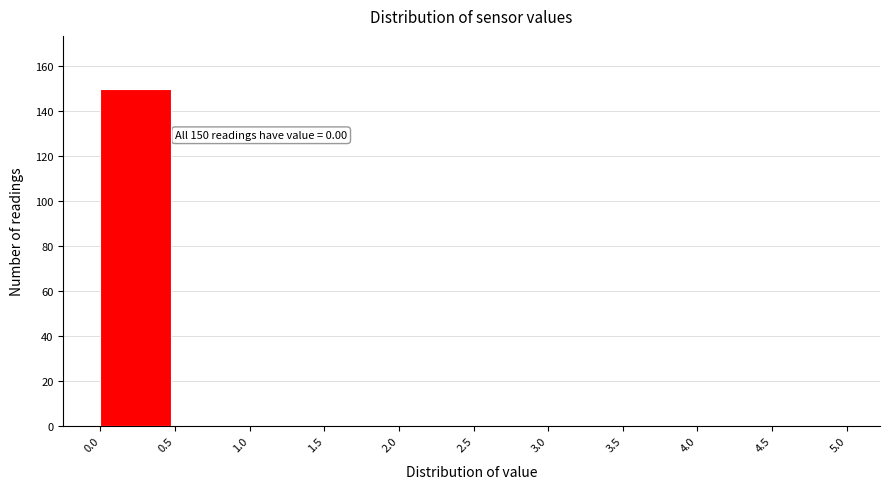

Over which range of the x-axis is the bar tallest?

0.0 to 0.5